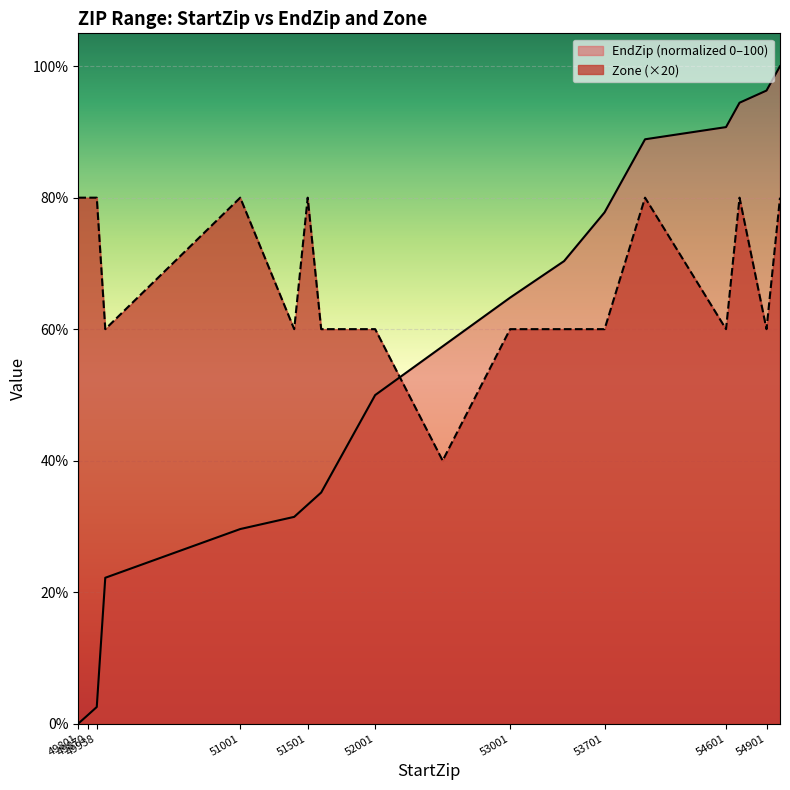

At which label is EndZip closest to 50?

52001